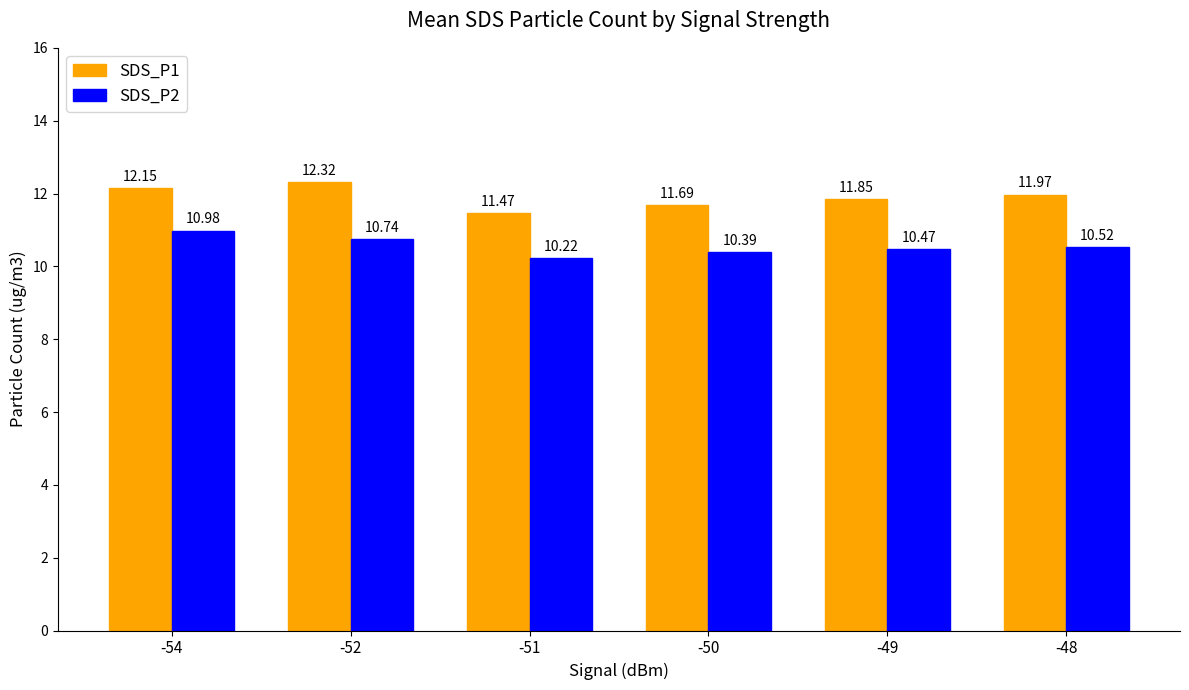

What is the difference between the maximum and minimum values in the SDS_P2 series?

0.8